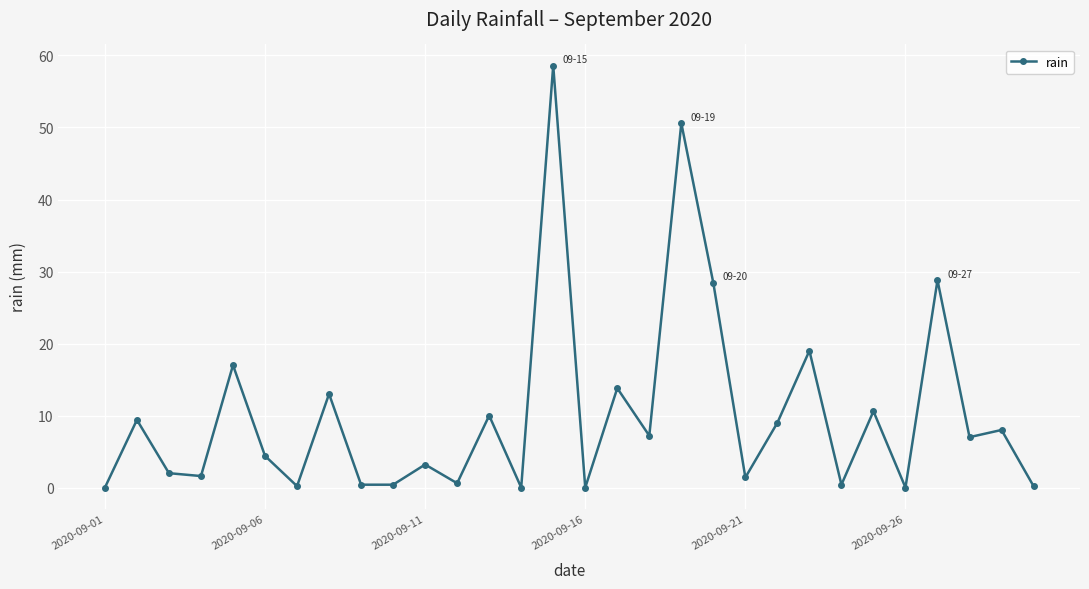

What is the value of the 21st point from the left?

1.4